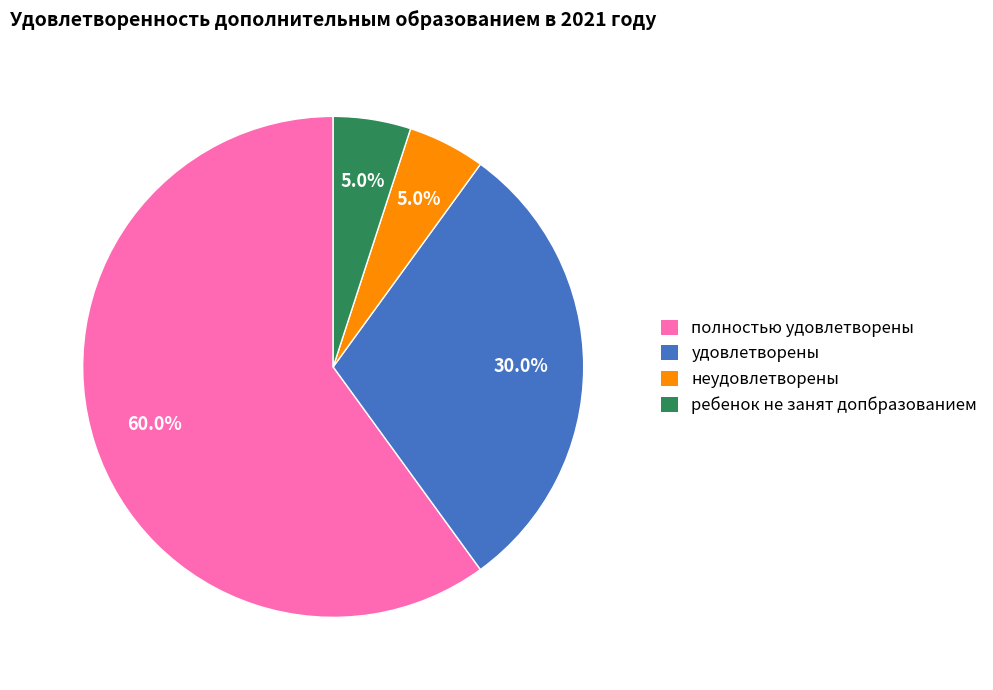

Is there a majority slice in this chart?

Yes